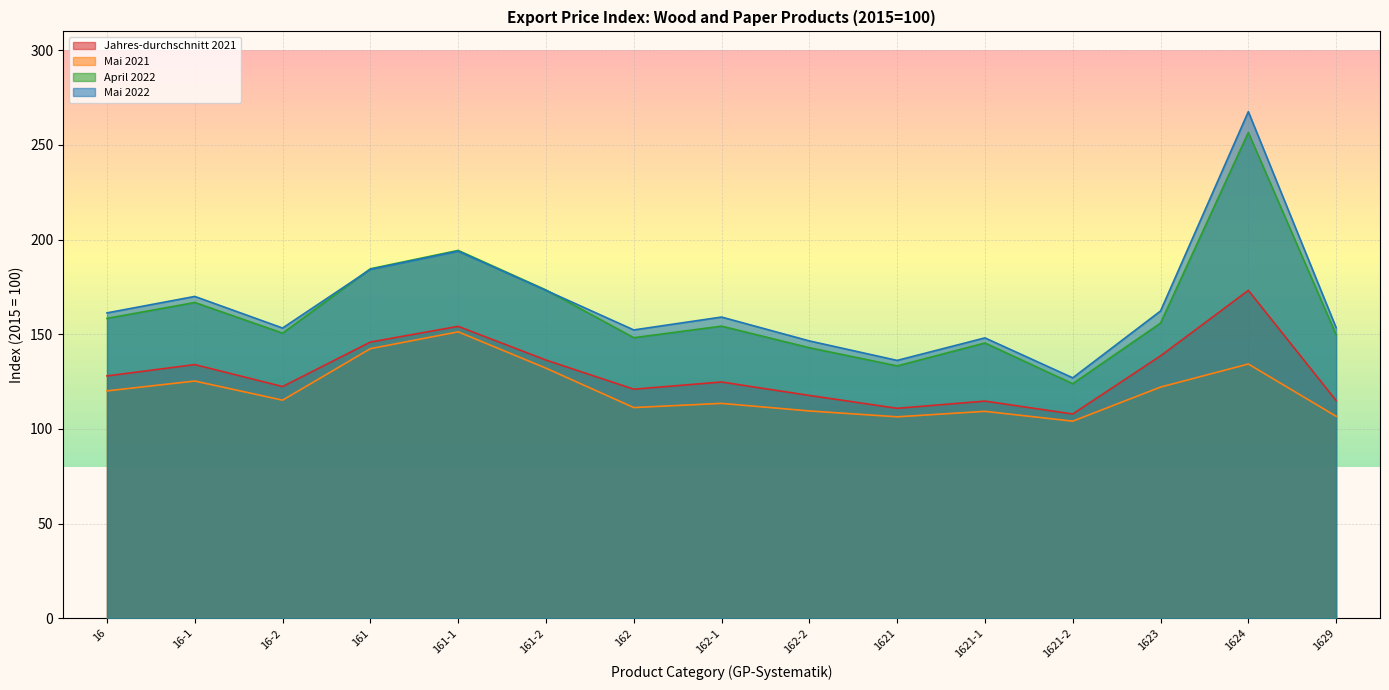

Which series has the largest range (max minus min)?

Mai 2022